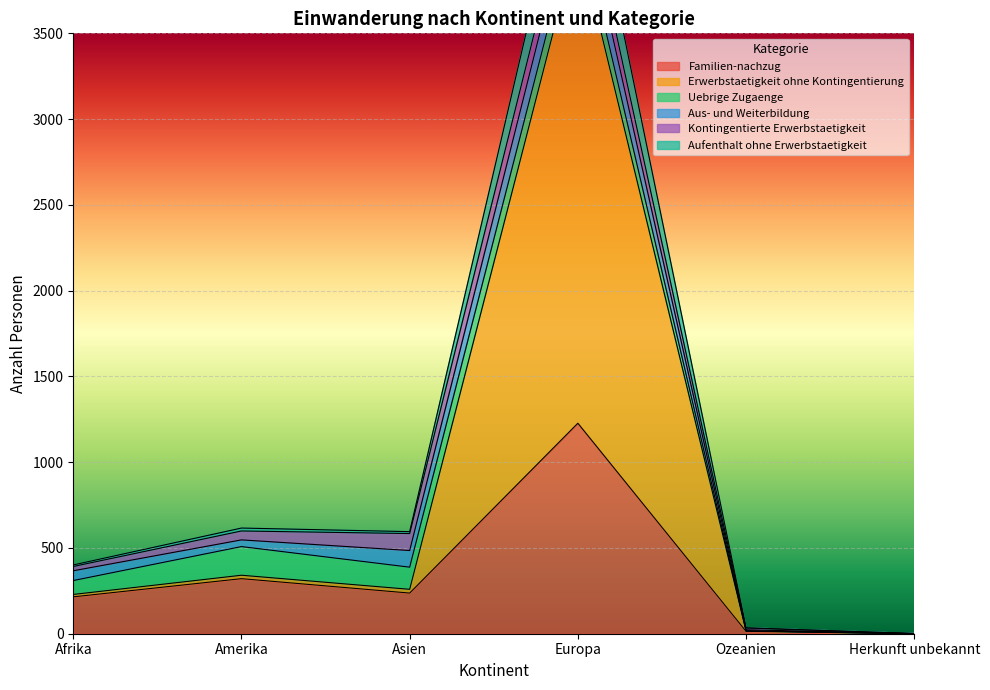

The value of Familien-nachzug at Afrika is 215. True or false?

True